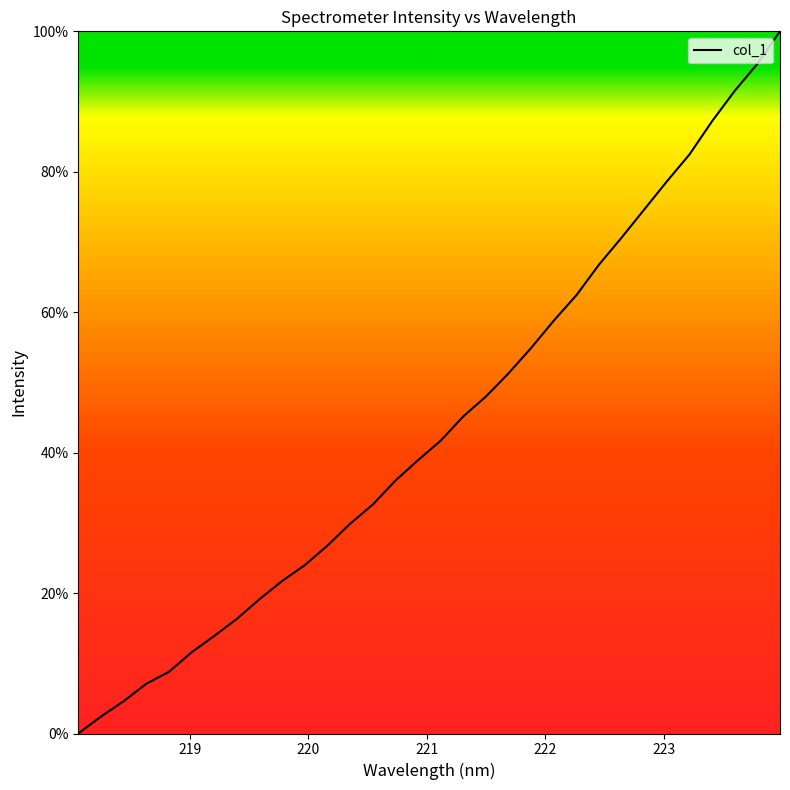

How many lines are shown in the chart?

1